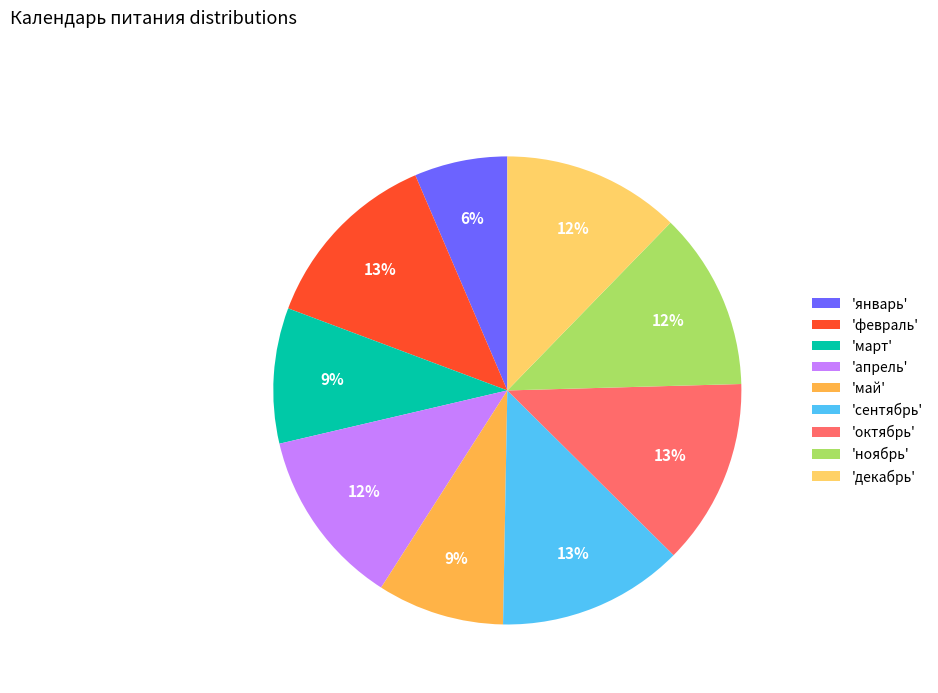

Is there any slice that represents more than half of the pie?

No